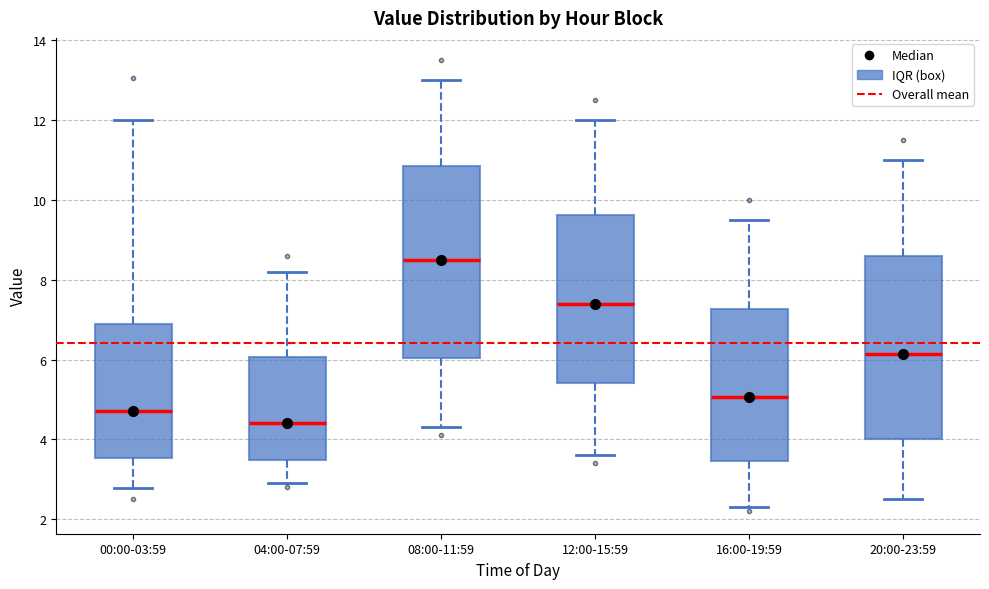

Which box's median line is the lowest?

04:00-07:59